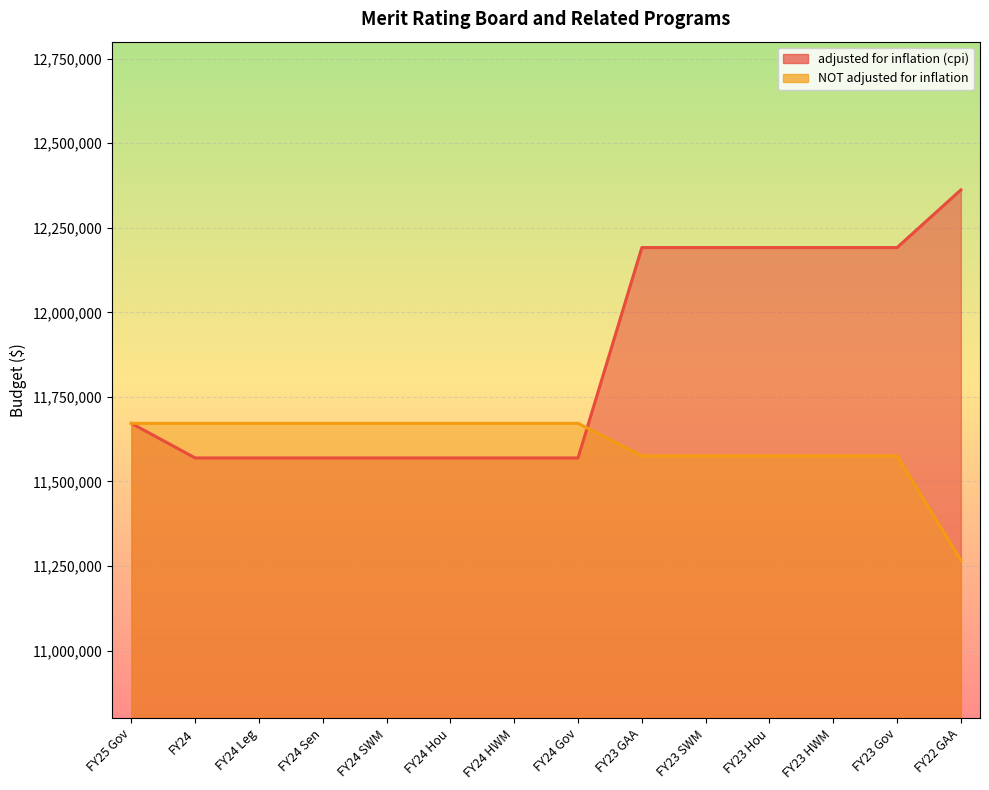

Where does the adjusted for inflation (cpi) series first go above 11671807?

FY23 GAA